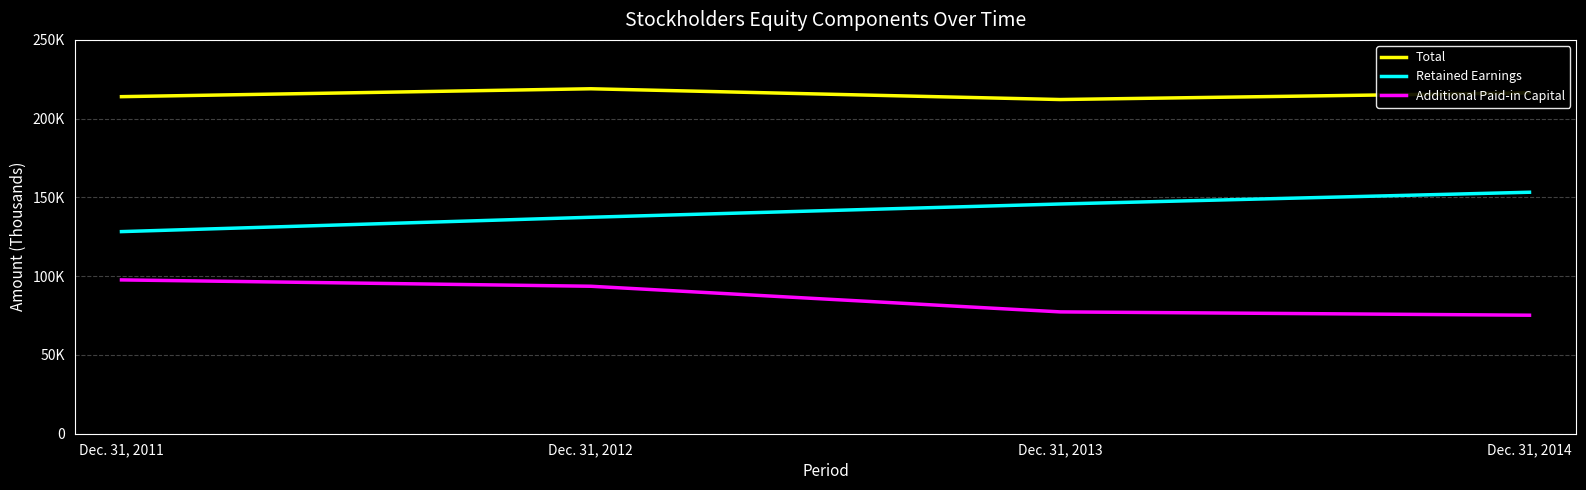

Which has a higher value, Dec. 31, 2011 or Dec. 31, 2013?

Dec. 31, 2011